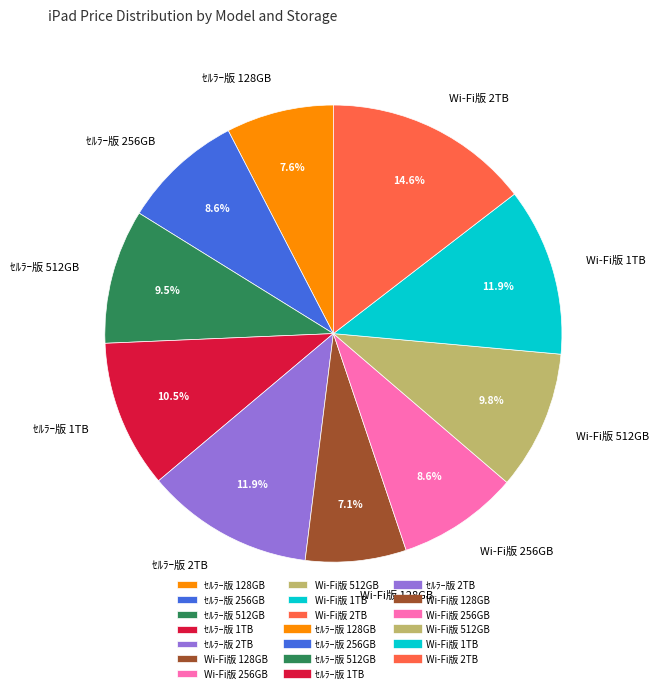

To the nearest percent, what is the combined percentage of ｾﾙﾗｰ版 1TB and Wi-Fi版 256GB?

19%